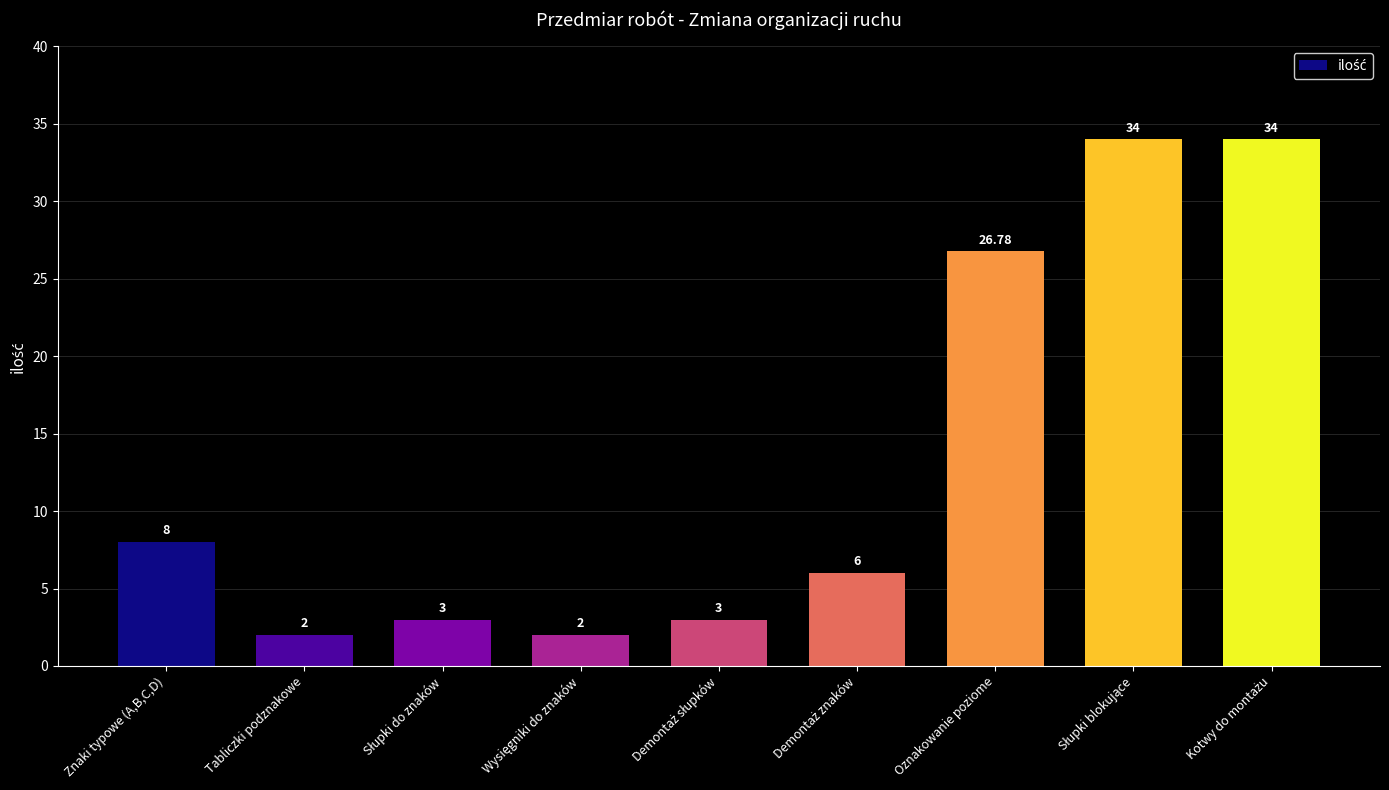

What is the smallest value displayed?

2.0